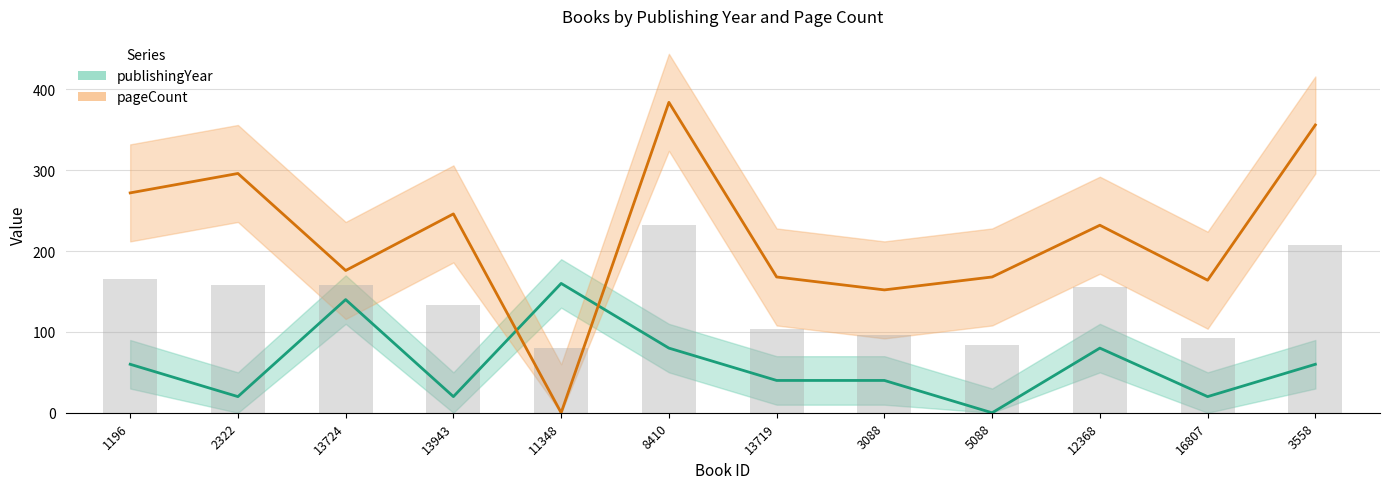

Between 11348 and 3088, which series saw the biggest shift?

pageCount